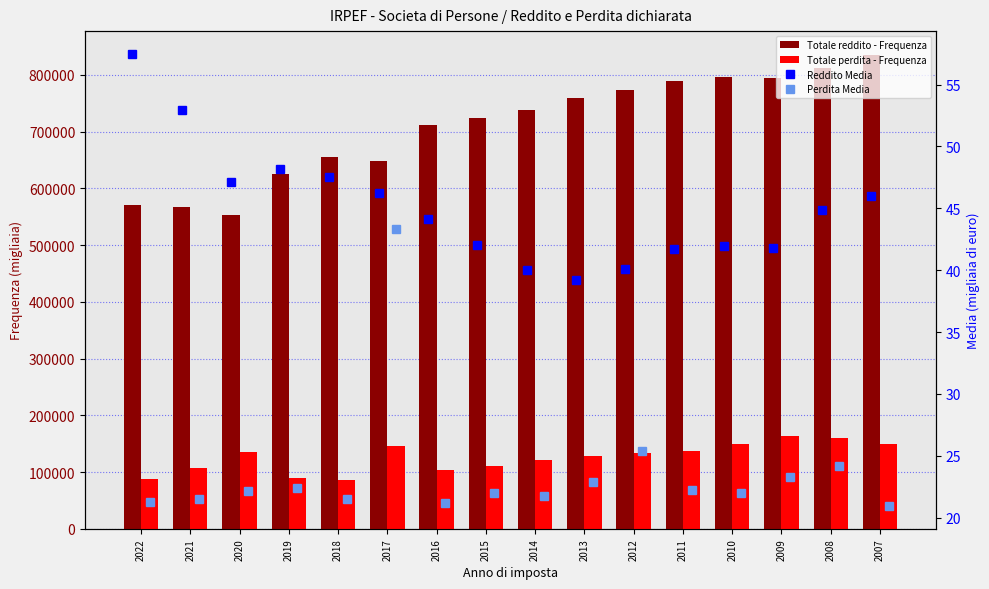

Which series has the largest total across all categories?

Totale reddito - Frequenza